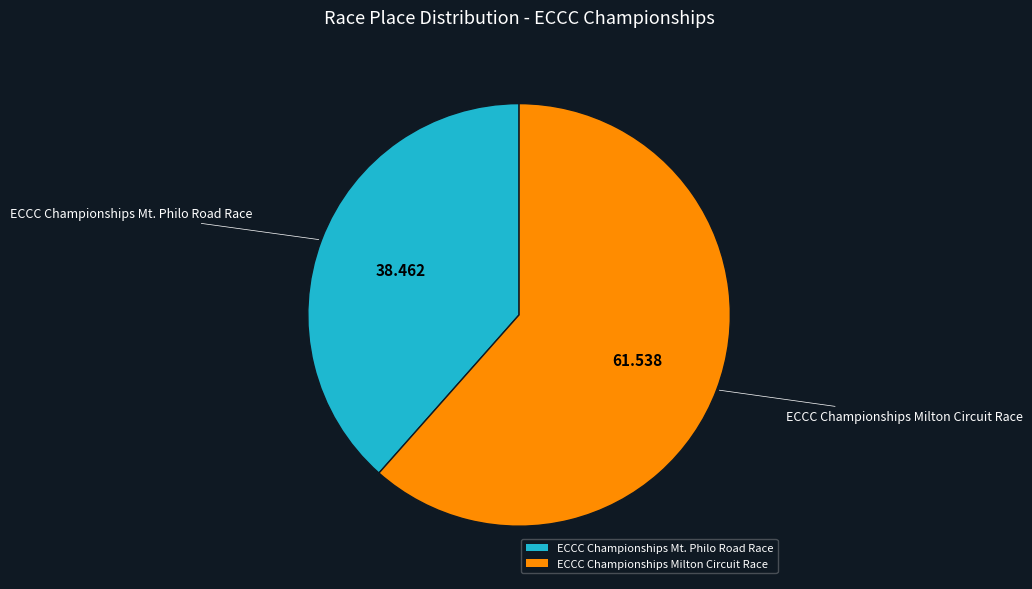

Between ECCC Championships Mt. Philo Road Race and ECCC Championships Milton Circuit Race, which is larger?

ECCC Championships Milton Circuit Race